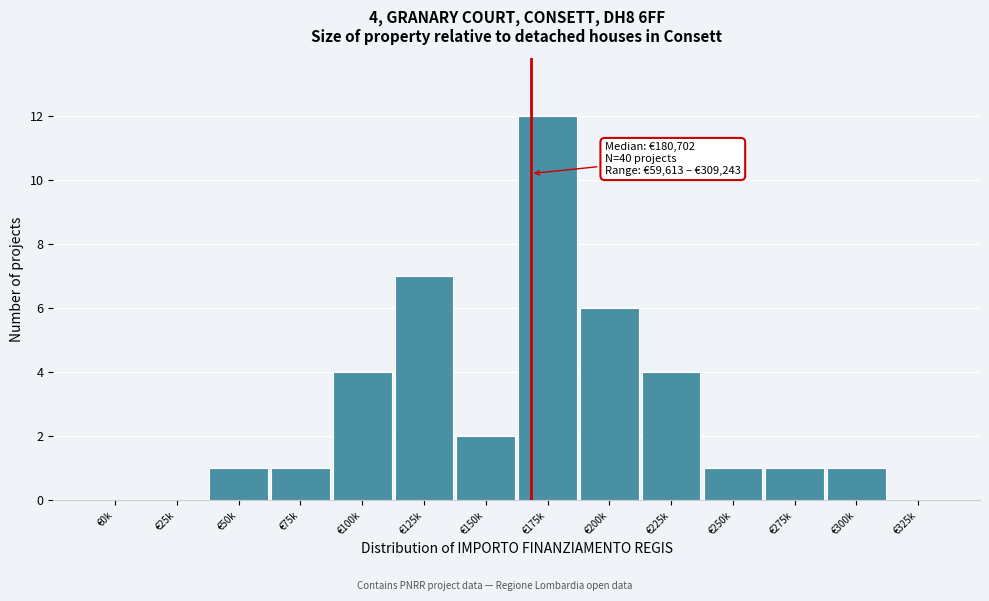

Reading left to right, what are all the values shown in this chart?

€0k=0	€25k=0	€50k=1	€75k=1	€100k=4	€125k=7	€150k=2	€175k=12	€200k=6	€225k=4	€250k=1	€275k=1	€300k=1	€325k=0